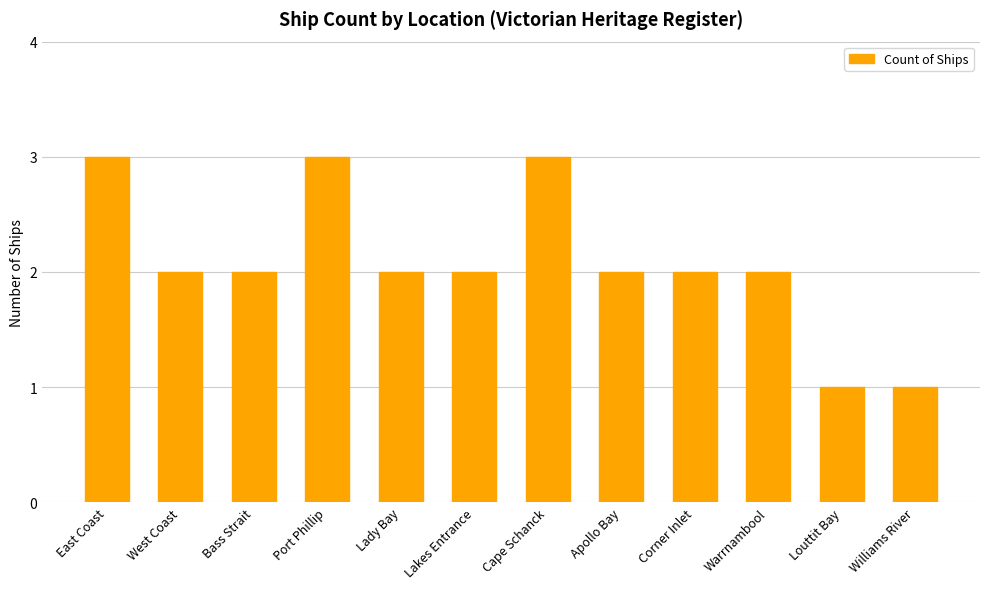

Count the number of categories in the chart.

12